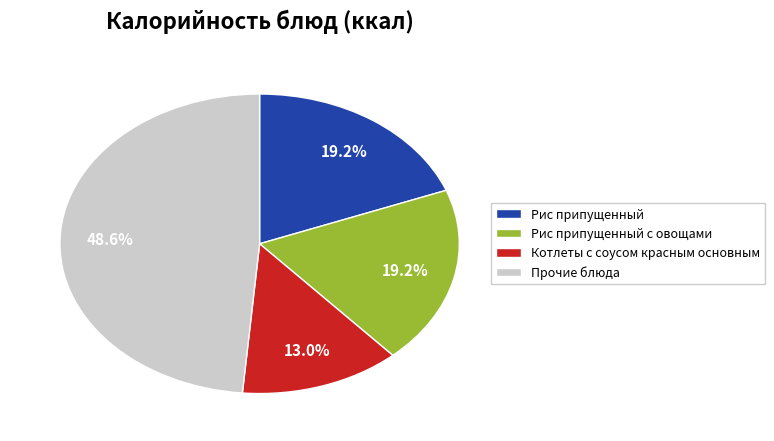

What percentage is the Котлеты с соусом красным основным slice, to the nearest percent?

13%